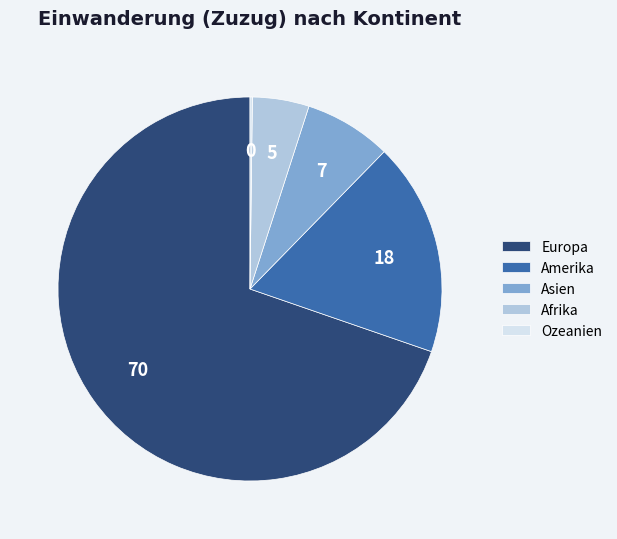

What is the largest slice in the pie chart?

Europa